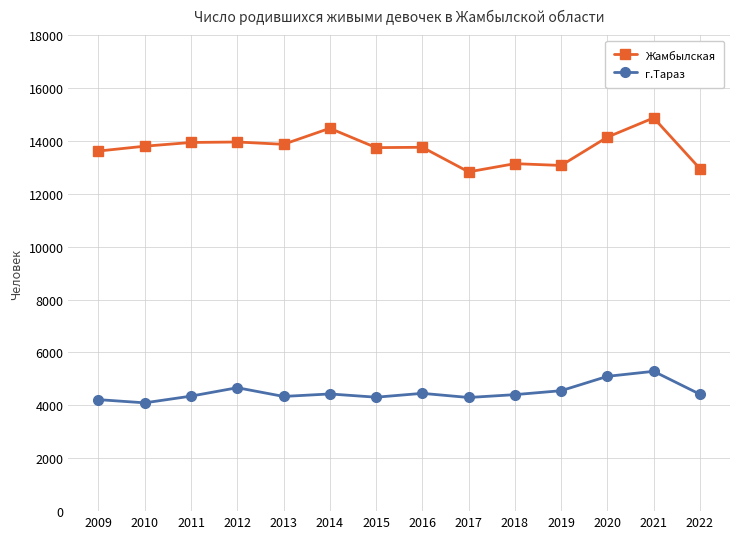

What is the value of the Жамбылская point at the 13th from the left?

14869